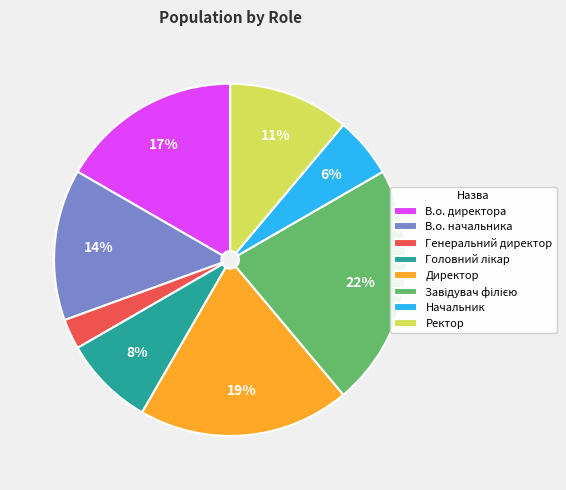

Do Директор and Генеральний директор together represent more than half of the pie?

No